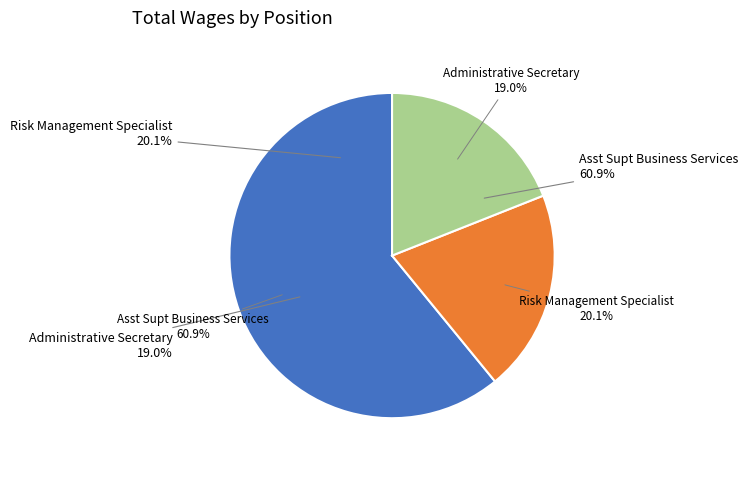

Rank the categories by value from highest to lowest.

Asst Supt Business Services, Risk Management Specialist, Administrative Secretary